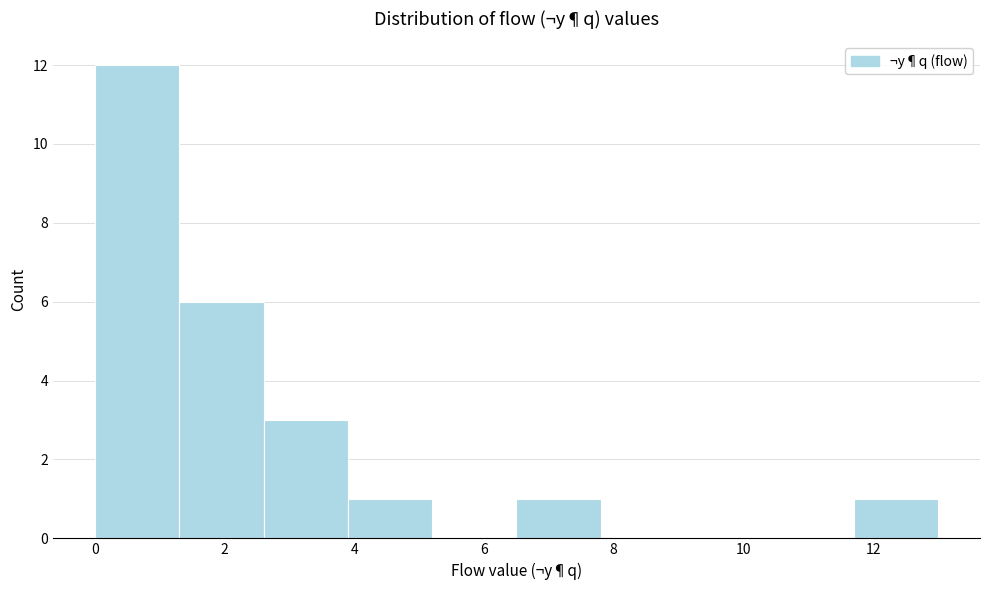

Reading left to right, list every bar in this chart as the range it spans on the x-axis followed by its height. Neither the bar edges nor the heights are printed on the chart, so give them approximately, as read against the axes.

0.0 to 1.3: 12
1.3 to 2.6: 6
2.6 to 3.9: 3
3.9 to 5.2: 1
5.2 to 6.5: 0
6.5 to 7.8: 1
7.8 to 9.1: 0
9.1 to 10.4: 0
10.4 to 11.7: 0
11.7 to 13.0: 1